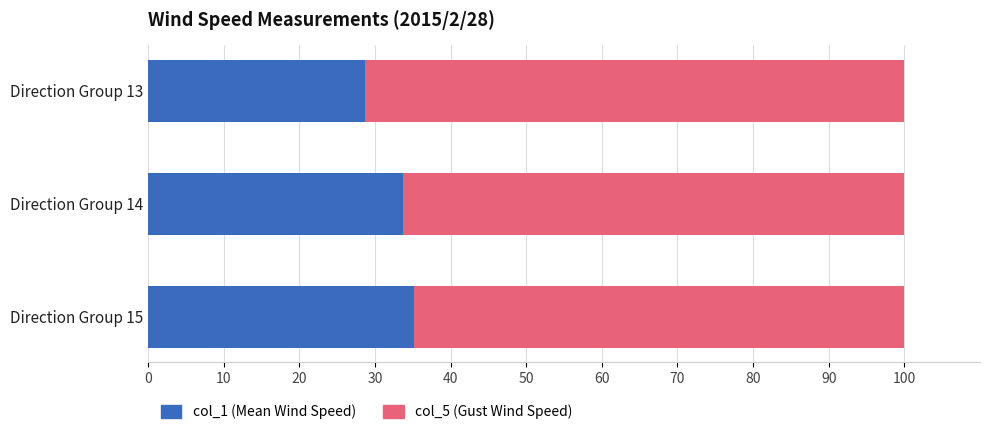

Count the number of categories in the chart.

3